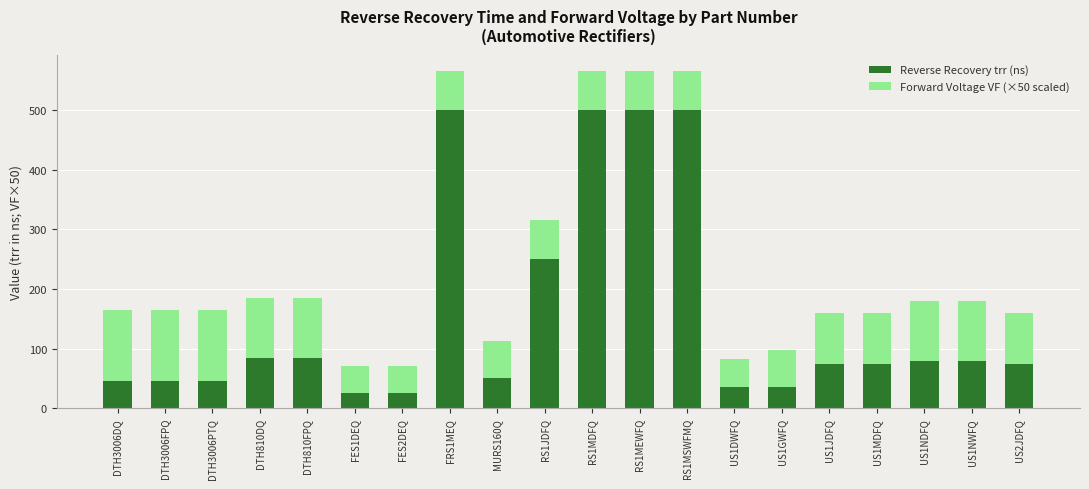

What is the total value across all series at US1NDFQ?

180.0